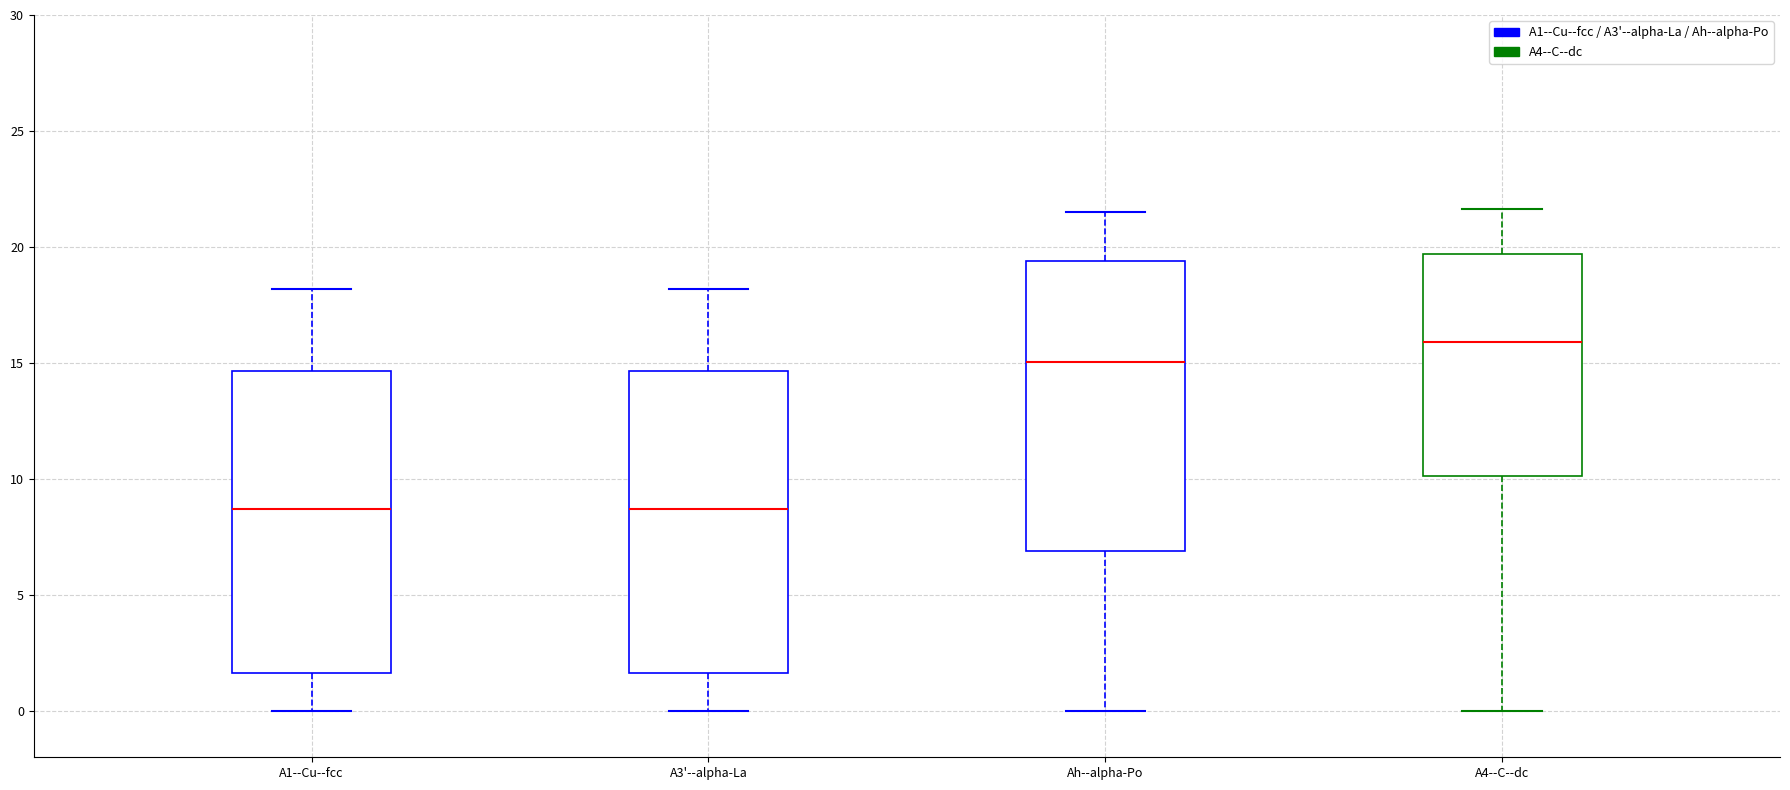

Reading left to right, read every box against the y-axis: the position of its median line, the range the box covers, and the ends of its whiskers. The values are not printed on the chart, so give them approximately, as read against the axis.

A1--Cu--fcc: median 8.5, box 1.5 to 14.5, whiskers 0.0 to 18.0
A3'--alpha-La: median 8.5, box 1.5 to 14.5, whiskers 0.0 to 18.0
Ah--alpha-Po: median 15.0, box 7.0 to 19.5, whiskers 0.0 to 21.5
A4--C--dc: median 16.0, box 10.0 to 19.5, whiskers 0.0 to 21.5